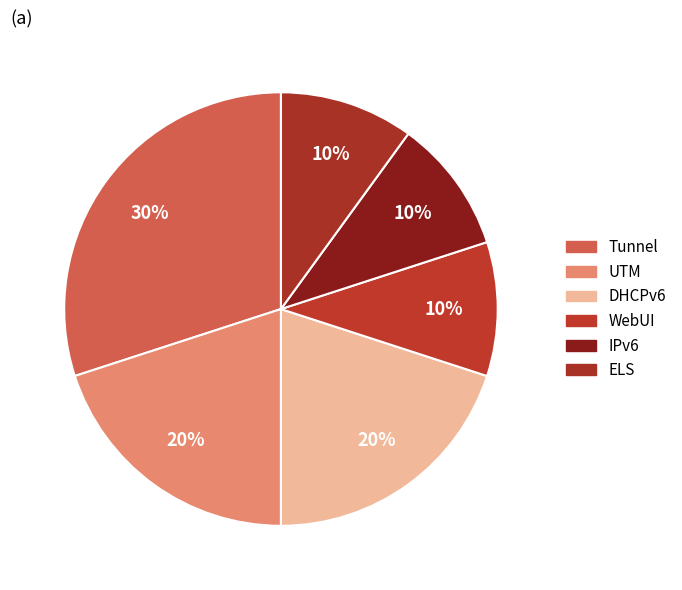

True or false: DHCPv6 accounts for 20% of the total.

True